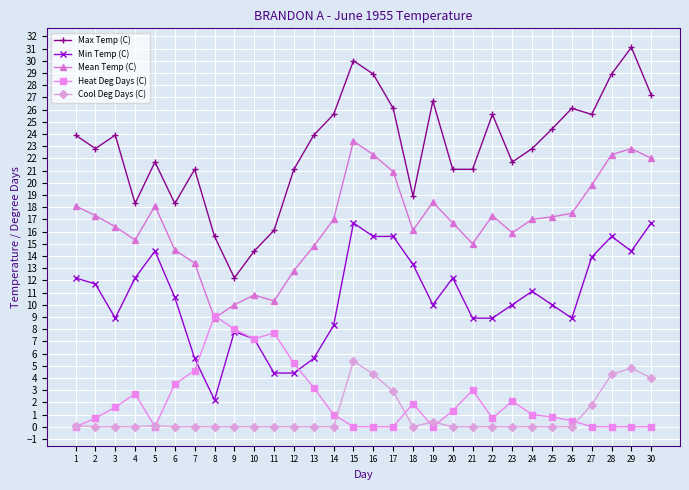

After their last crossing, which series has the higher values: Heat Deg Days (C) or Cool Deg Days (C)?

Cool Deg Days (C)